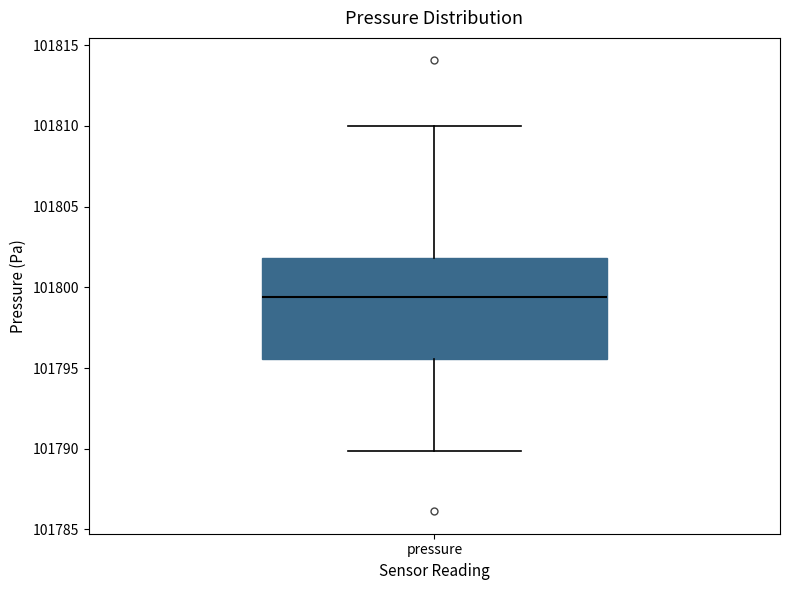

Read this box plot against the y-axis: the position of the median line, the range covered by the box, and the ends of both whiskers. The values are not printed on the chart, so give them approximately, as read against the axis.

median 101799.5, box 101795.5 to 101802.0, whiskers 101790.0 to 101810.0